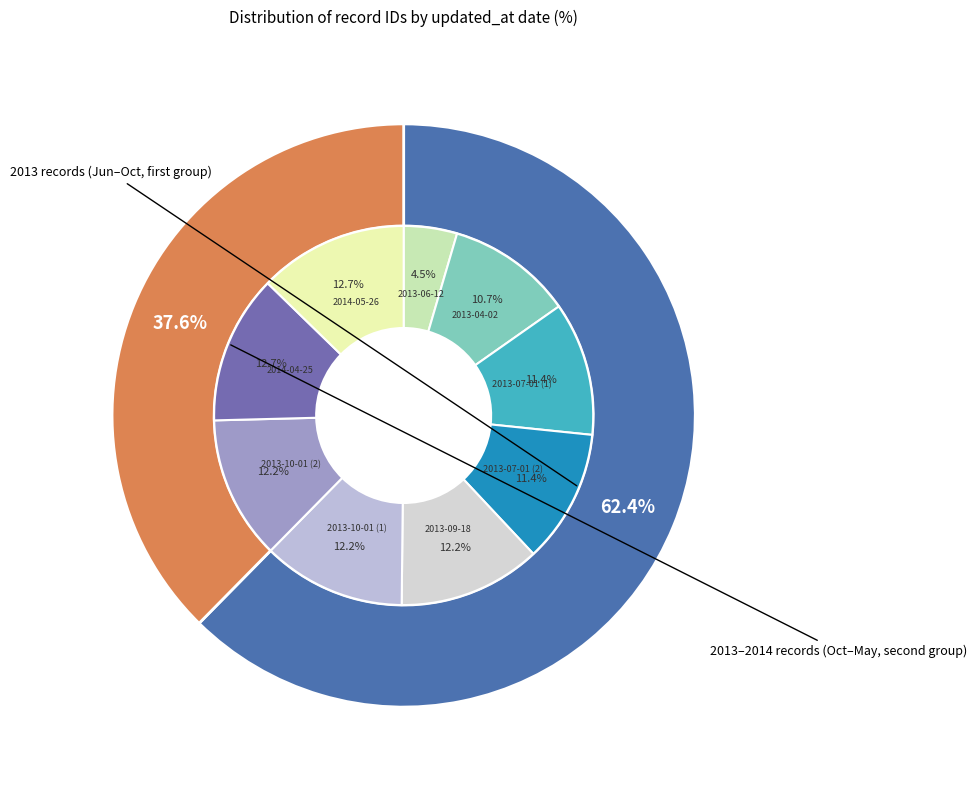

To the nearest percent, what percentage of the pie is 2013-06-12?

5%